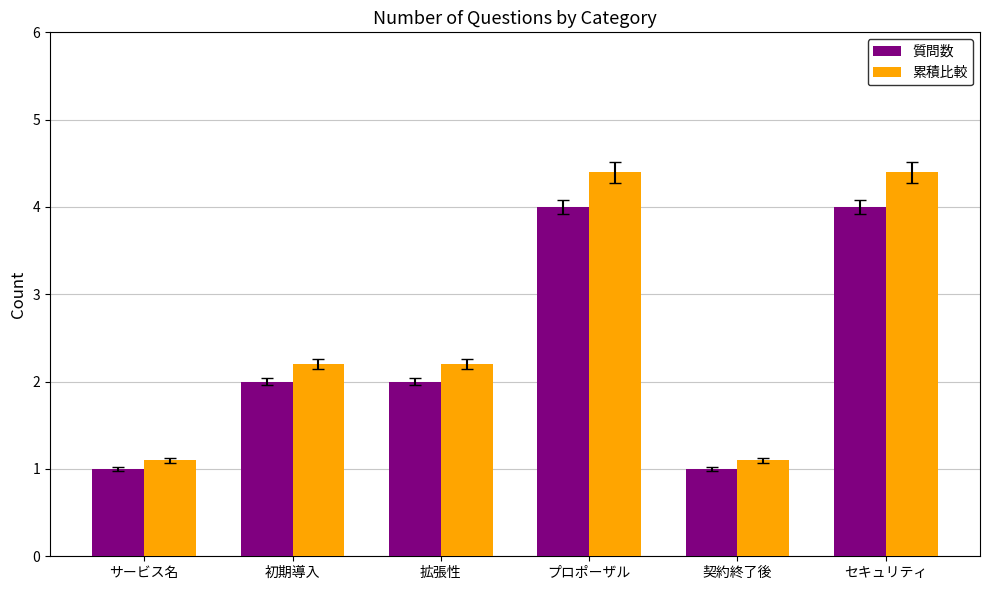

What is the value of the 質問数 bar at the 4th from the left?

4.0